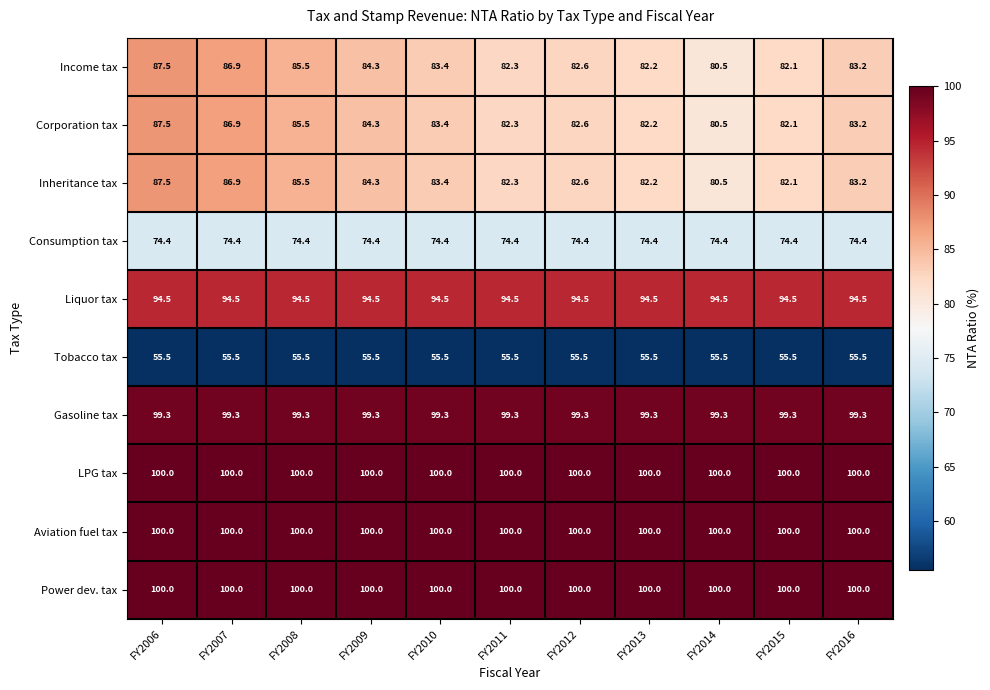

True or false: Inheritance tax has a value of 54.6 at FY2014.

False